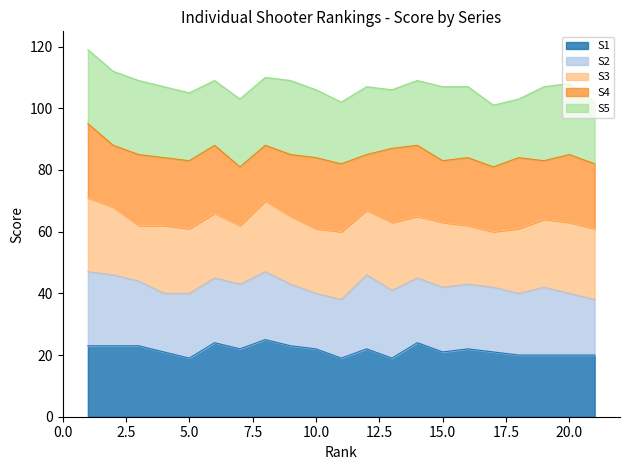

What is the maximum value for S1?

25